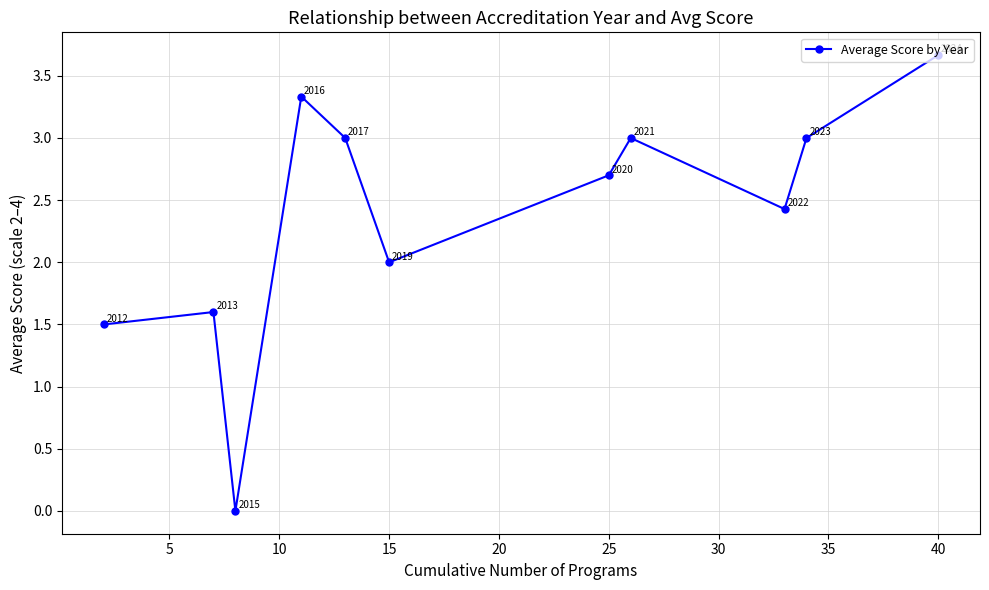

What is the value of the 10th point from the left?

3.0